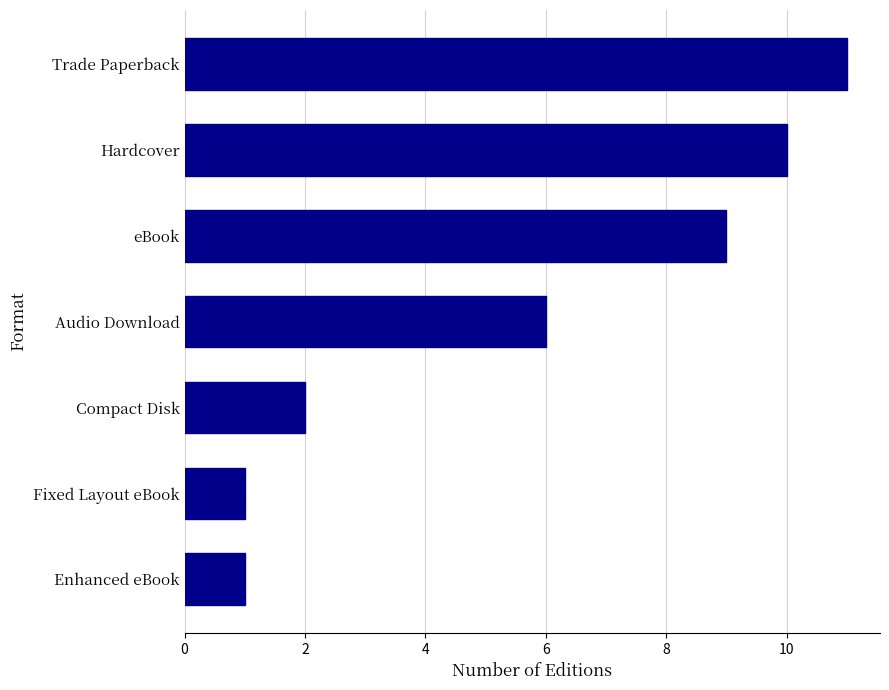

True or false: the data shows 2 at Audio Download.

False